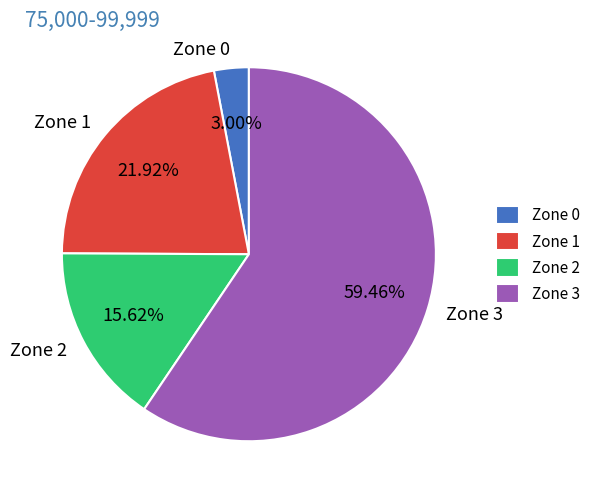

Which category has the biggest portion of the pie?

Zone 3